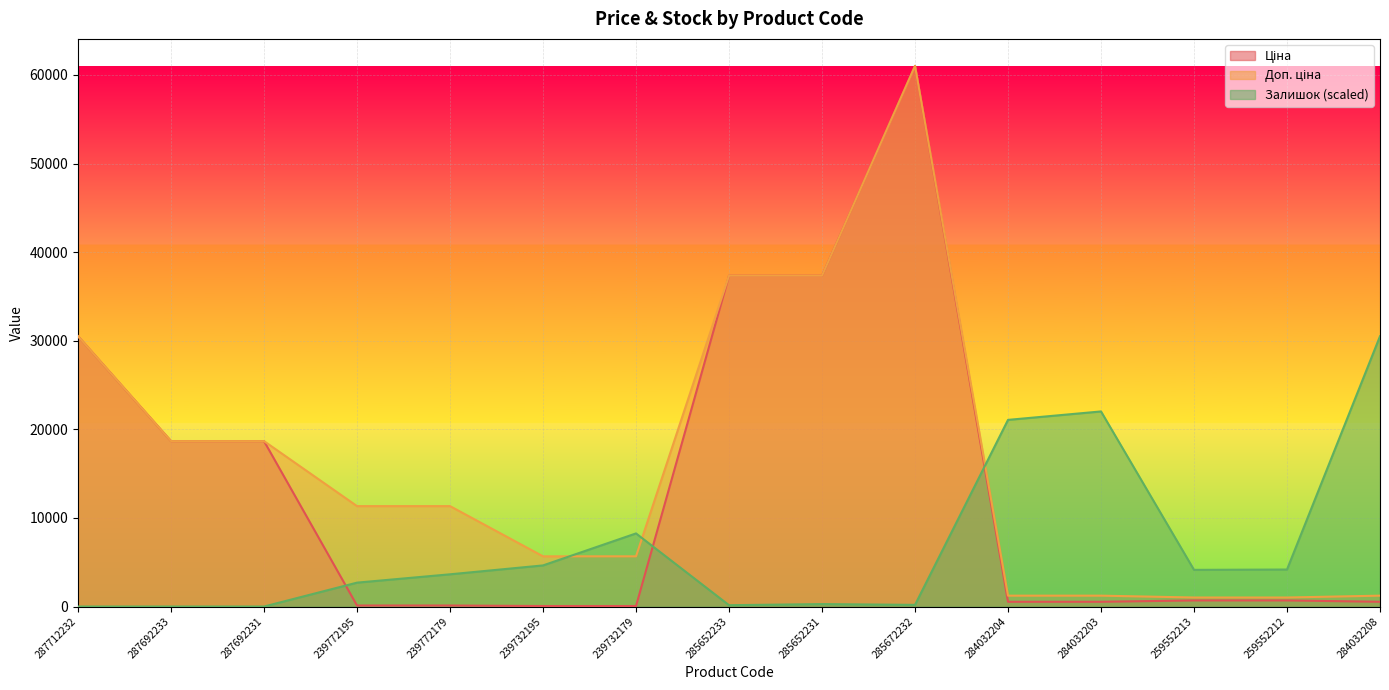

The value of Залишок at 285652231 is 275.9. True or false?

True